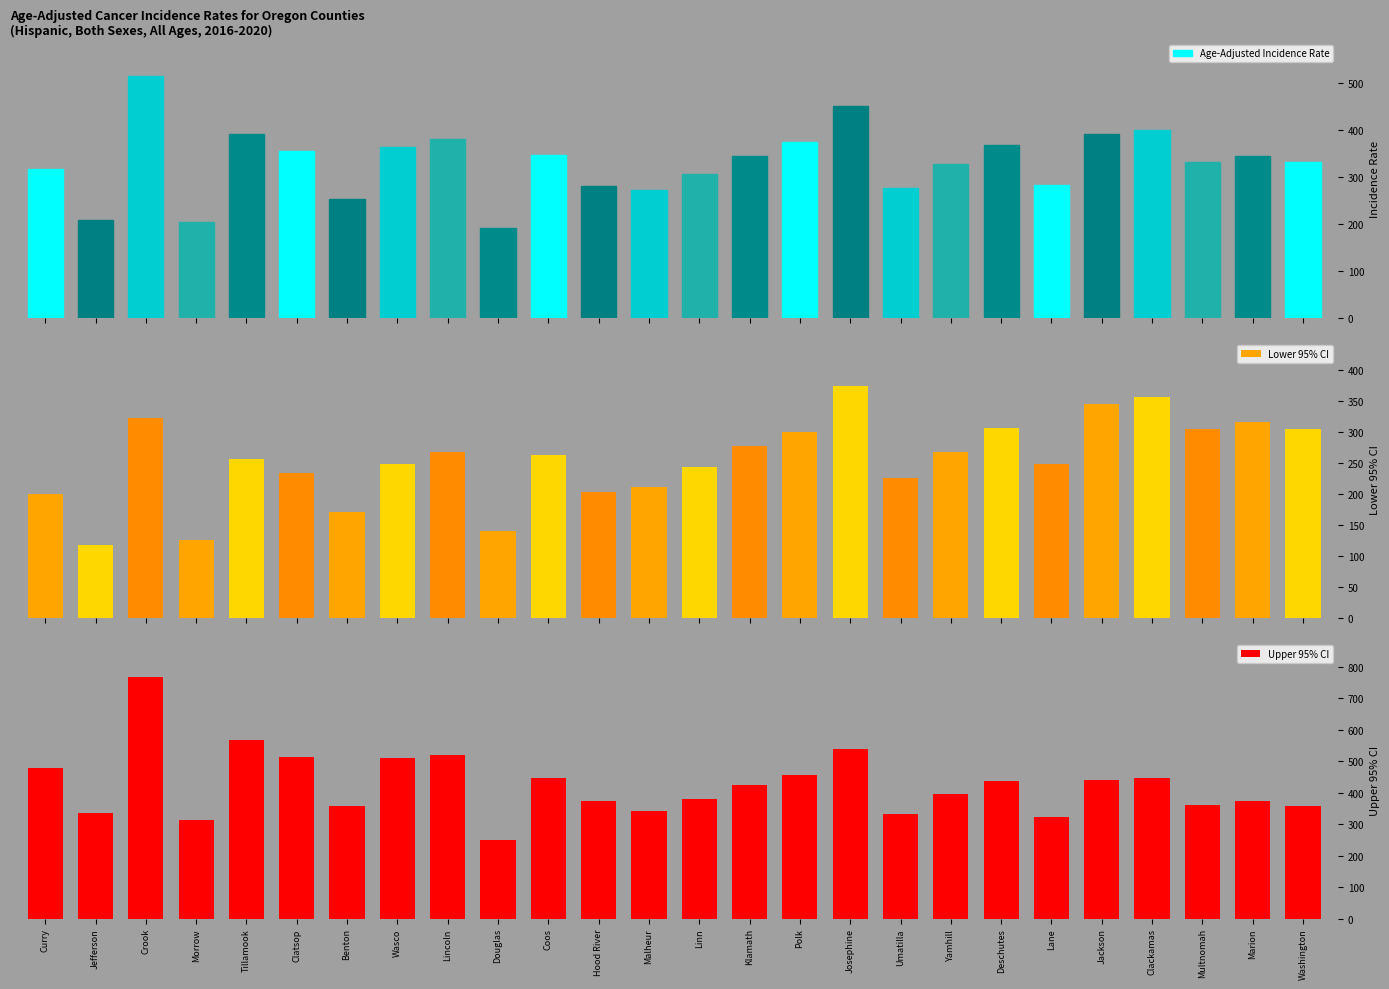

What is the sum of all Upper 95% CI values?

11035.5